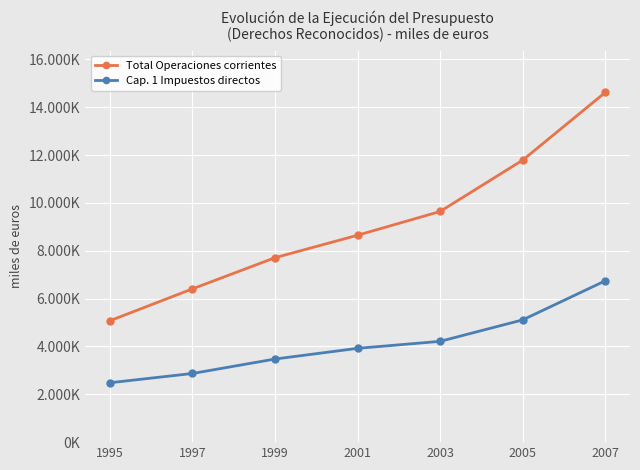

What is the average value of the Cap. 1 Impuestos directos series?

4116167